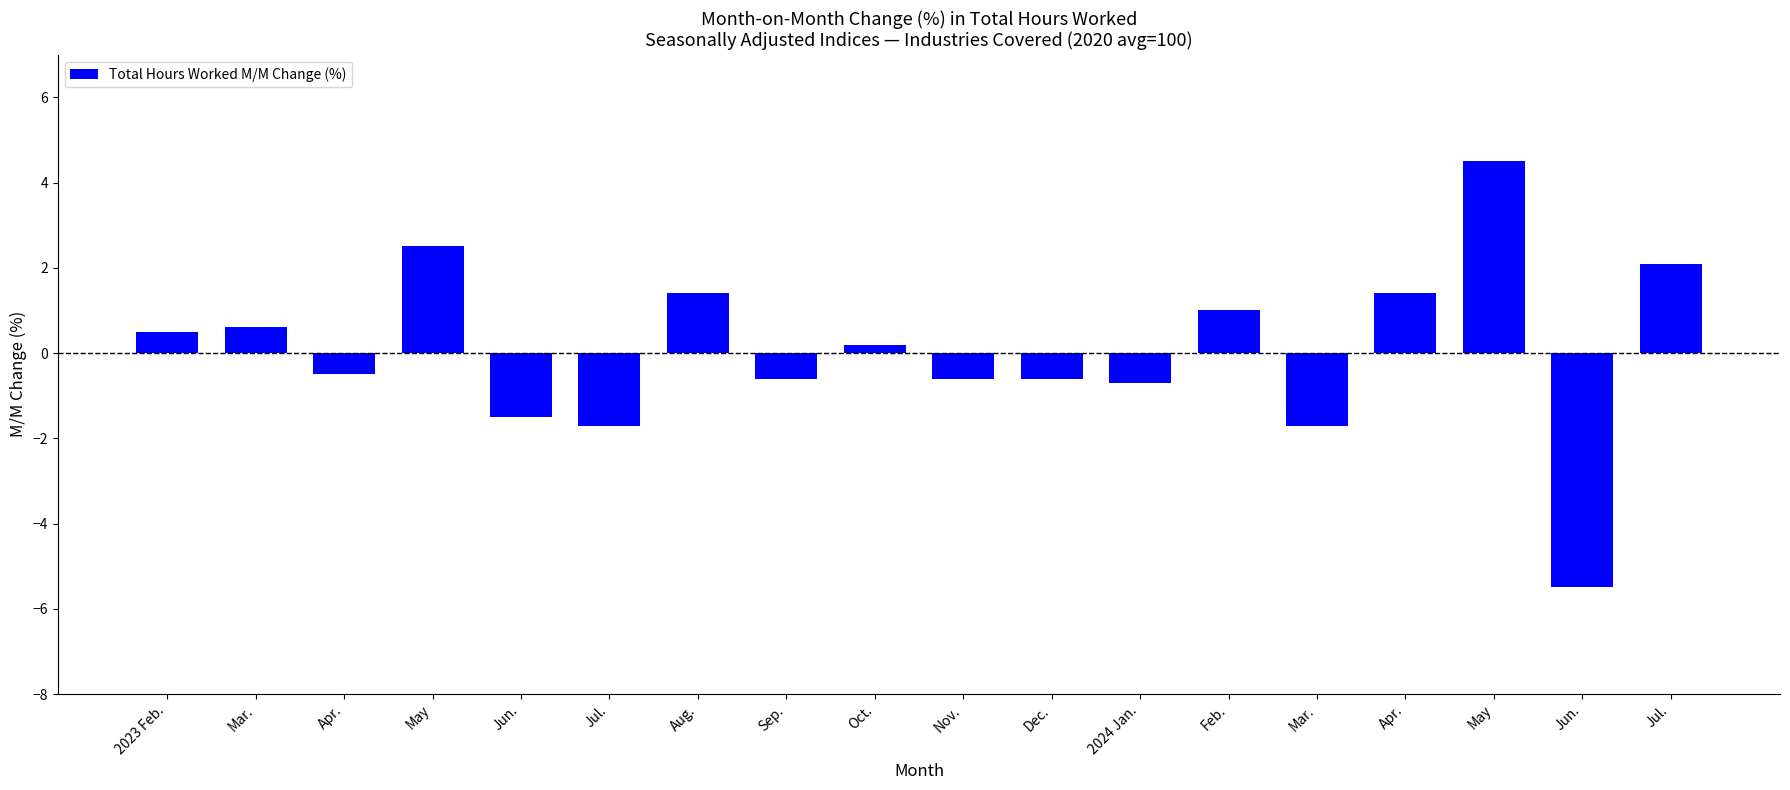

Where is the data nearest to the value 0?

Oct.